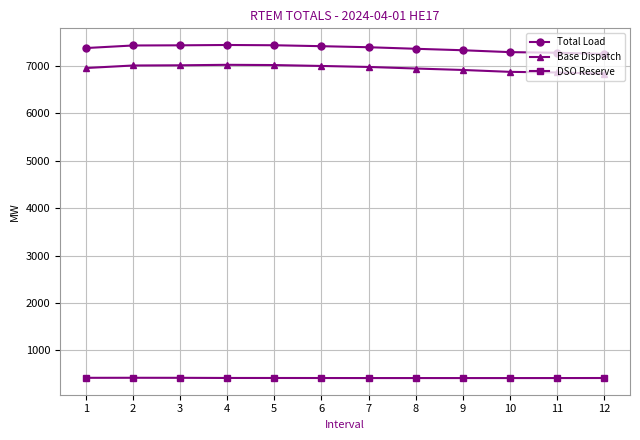

What is the sum of all DSO Reserve values?

5015.2